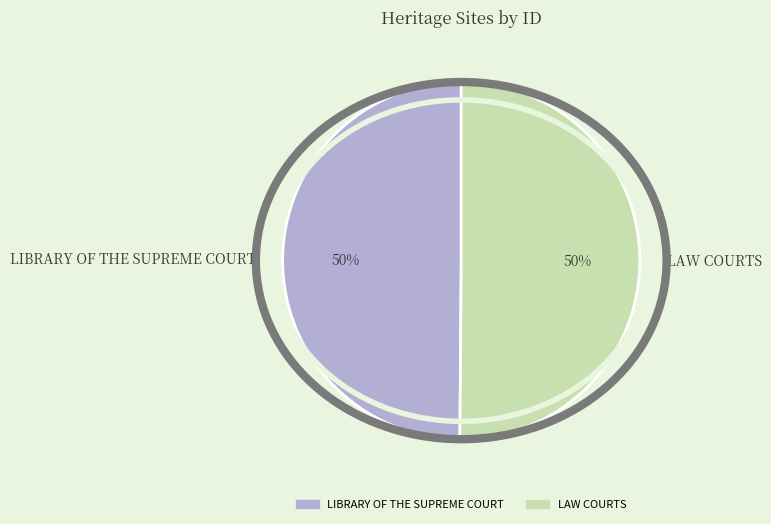

Do LIBRARY OF THE SUPREME COURT and LAW COURTS together represent more than half of the pie?

Yes